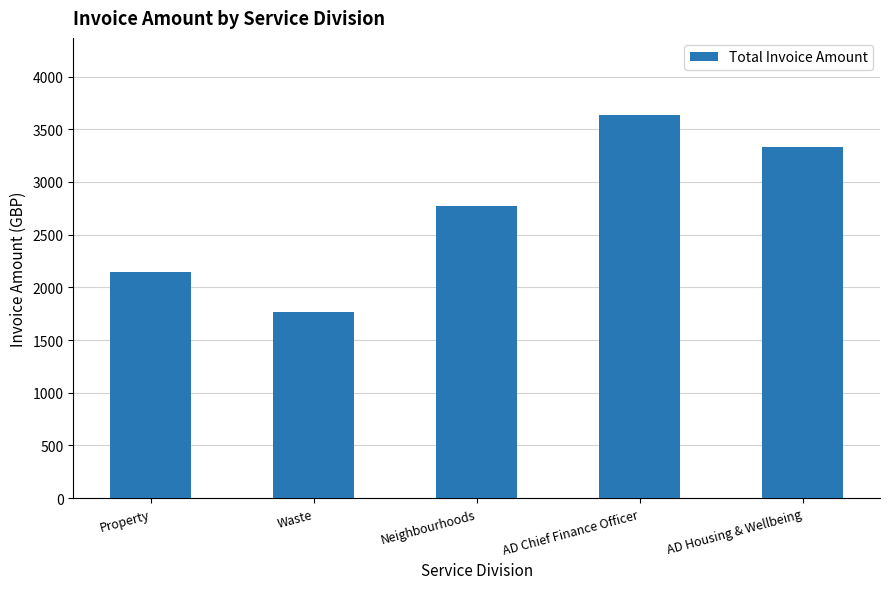

What is the approximate value at AD Chief Finance Officer?

3639.3